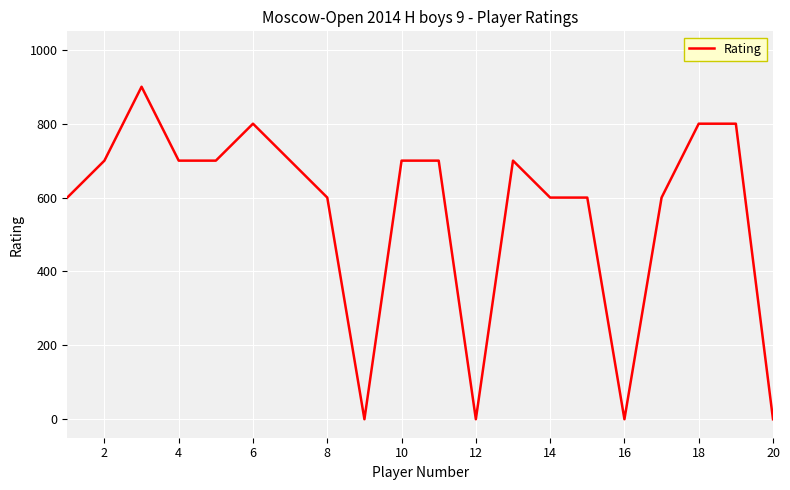

What is the maximum value shown in the chart?

900